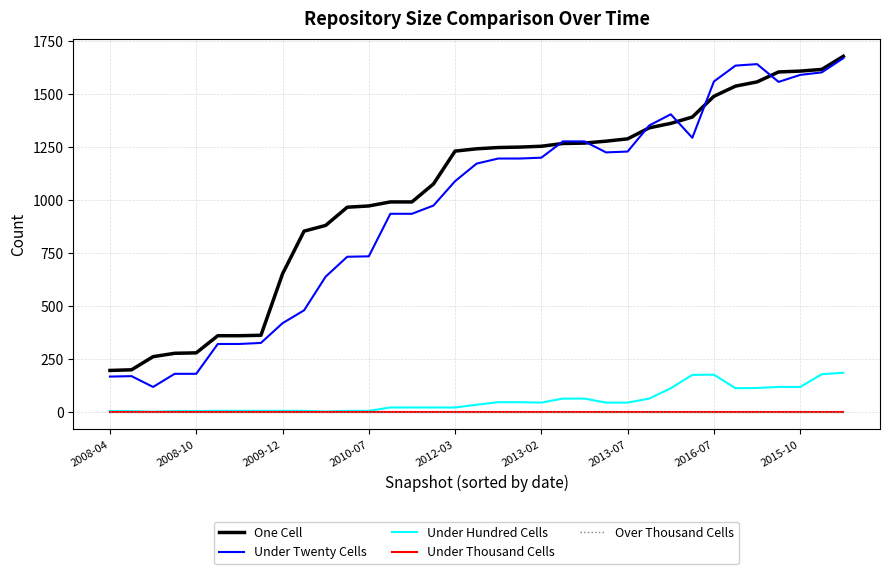

List the series in order of their peak value, lowest first.

Under Thousand Cells, Over Thousand Cells, Under Hundred Cells, Under Twenty Cells, One Cell